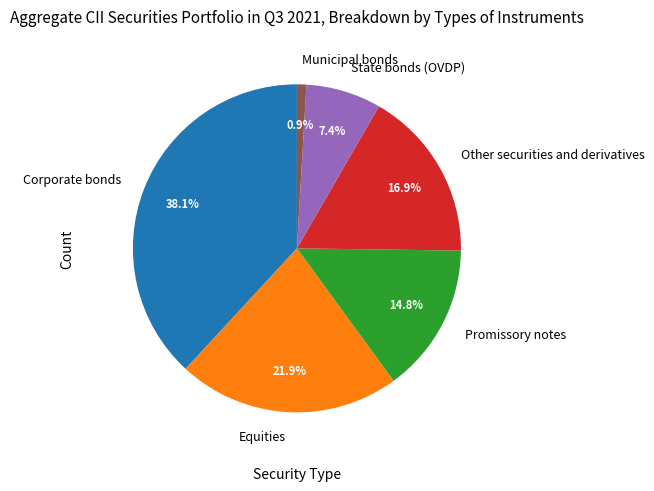

Is State bonds (OVDP) the majority of the pie?

No